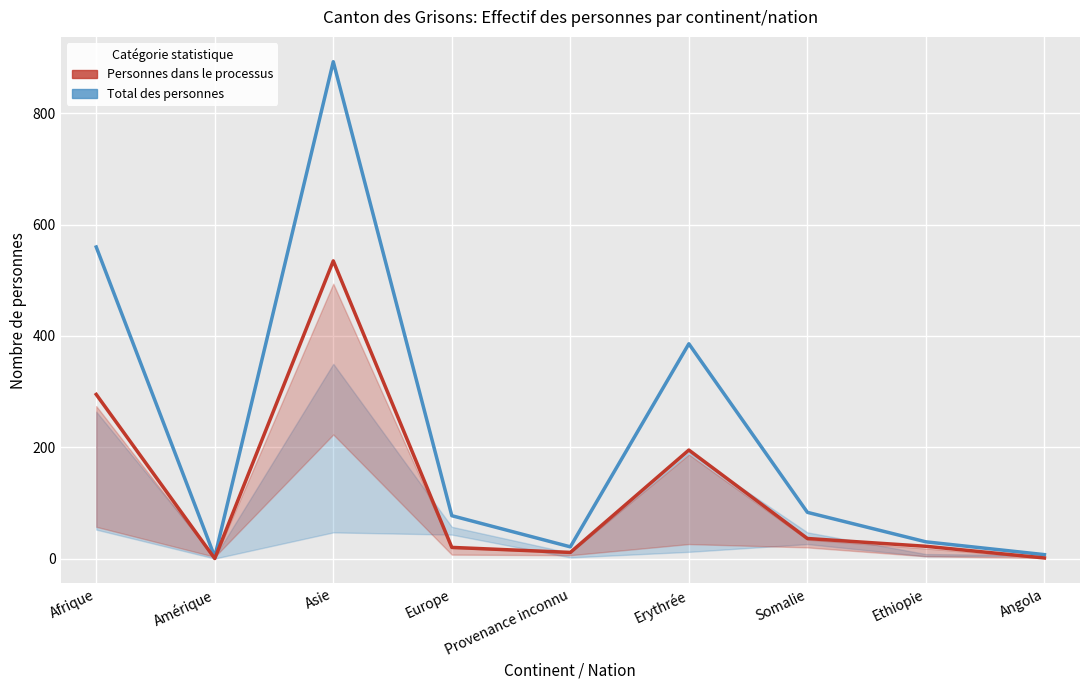

How many values in the Total des personnes series exceed 77?

4